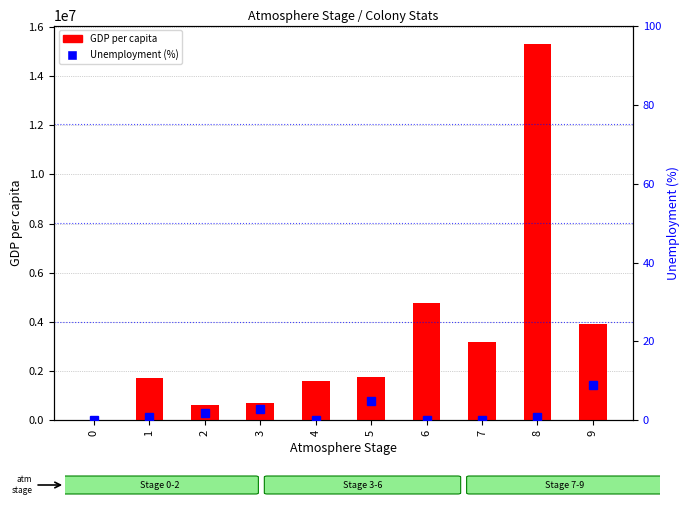

Reading left to right, list all the values displayed in this chart.

GDP per capita: 20824	1712476	638787	707748	1622647	1754480	4779128	3181774	15288133	3935979
Unemployment (%): 0	1	2	3	0	5	0	0	1	9